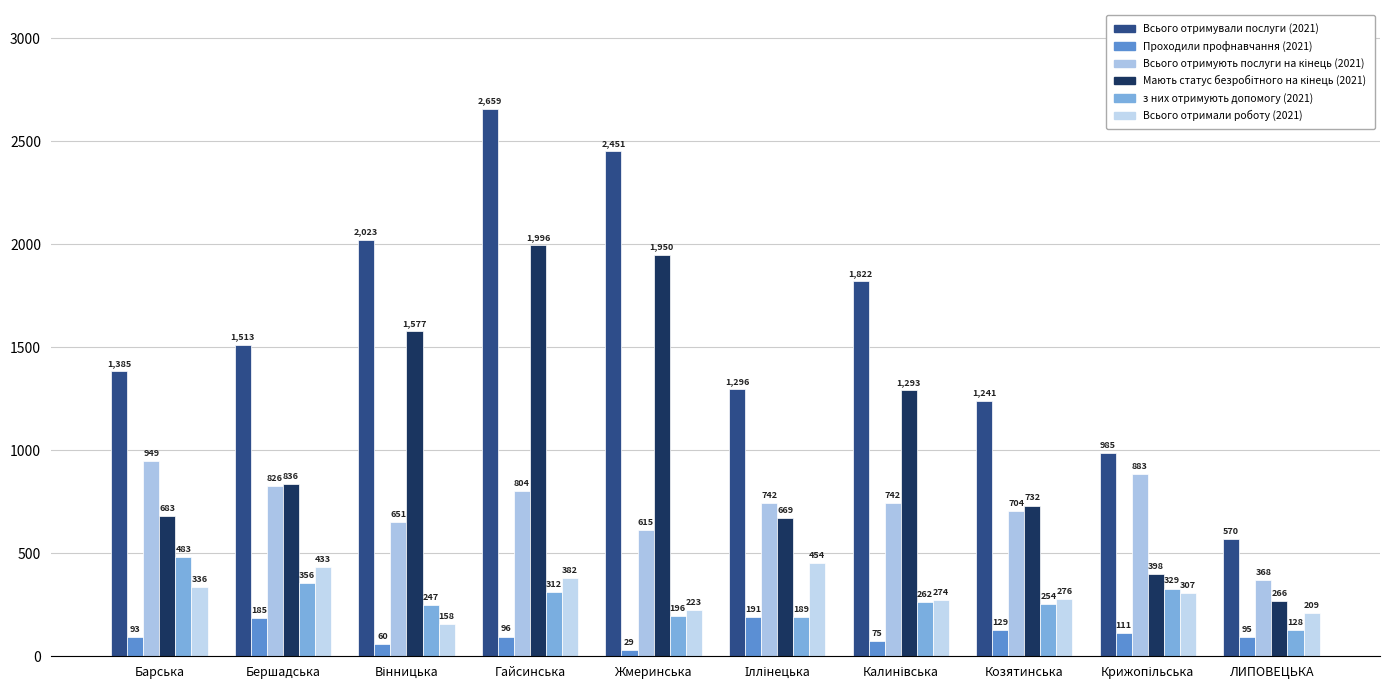

What is the total value across all series at Крижопільська?

3013